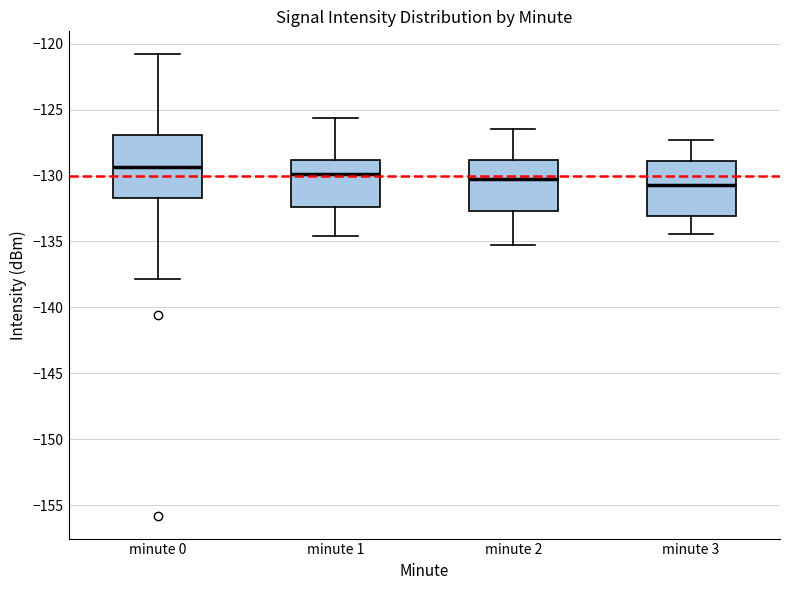

Reading left to right, transcribe this box plot: for each box, give where its median line is, the range the box spans, and where its two whiskers end, as read against the y-axis. The values are not printed on the chart, so give them approximately, as read against the axis.

minute 0: median -129.5, box -131.5 to -127.0, whiskers -138.0 to -121.0
minute 1: median -130.0, box -132.5 to -129.0, whiskers -134.5 to -125.5
minute 2: median -130.0, box -132.5 to -129.0, whiskers -135.0 to -126.5
minute 3: median -130.5, box -133.0 to -129.0, whiskers -134.5 to -127.5